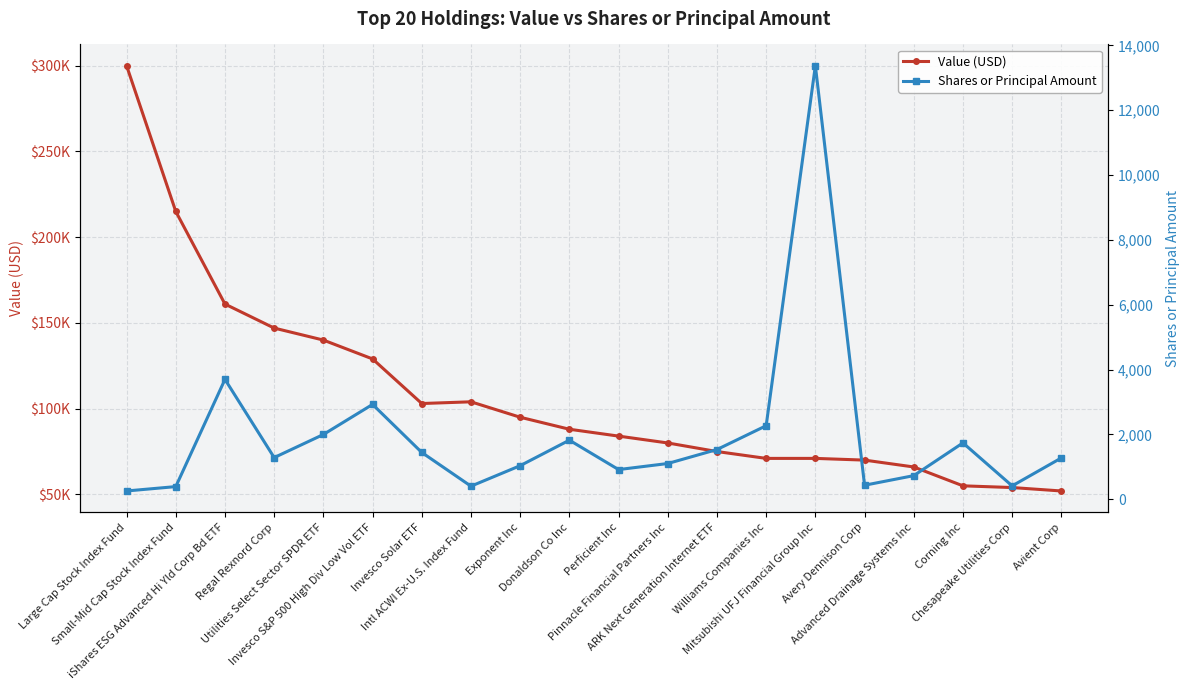

Which series has the widest spread of values?

Value (USD)